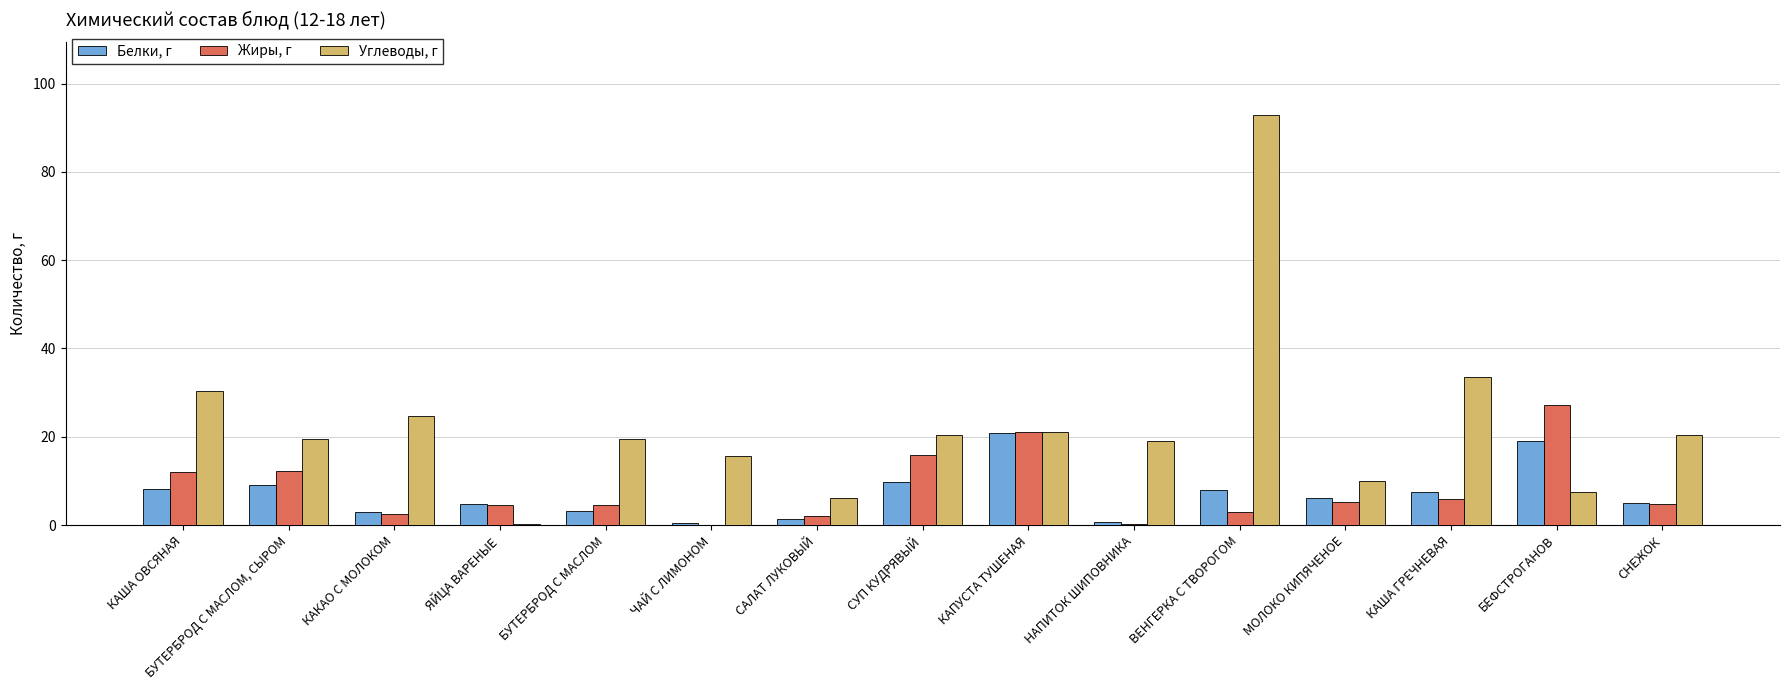

The Углеводы, г series shows 6.2 at САЛАТ ЛУКОВЫЙ. True or false?

True